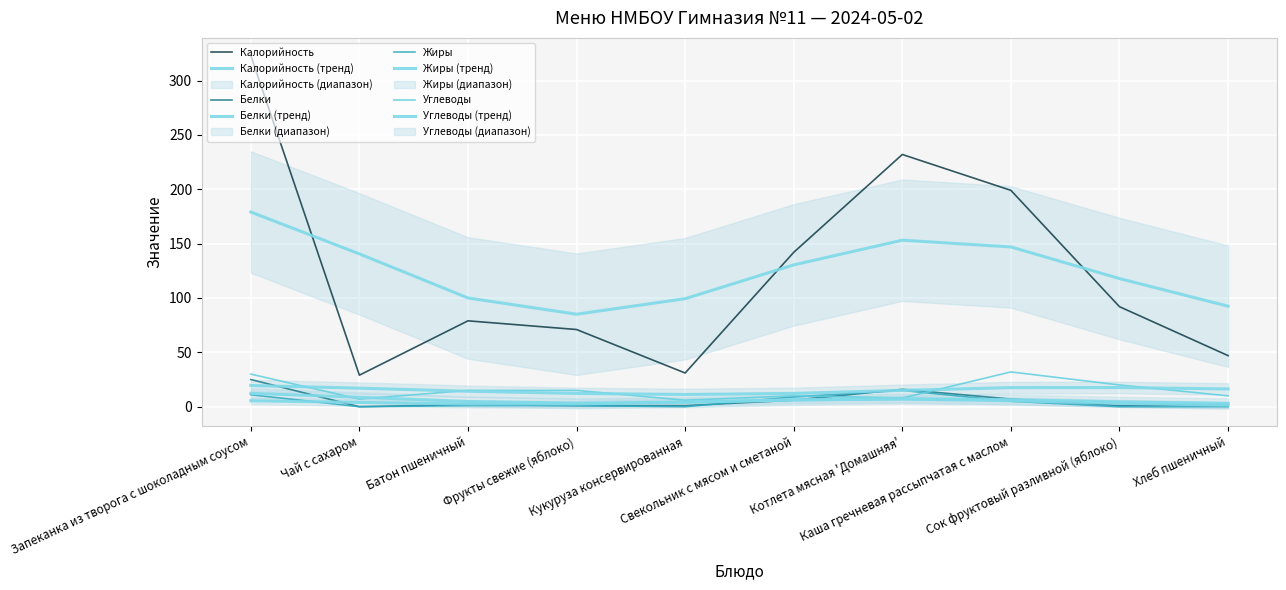

How many values in the Жиры series are below 1?

4